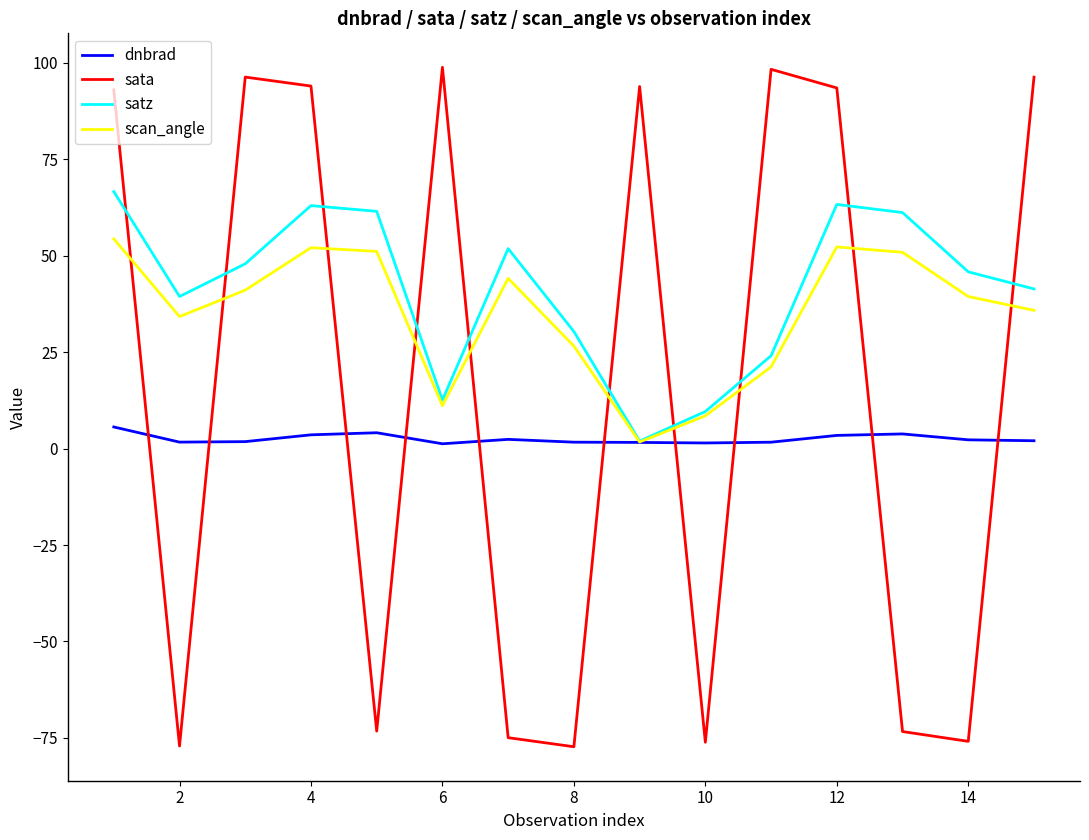

List the series in order of their peak value, highest first.

sata, satz, scan_angle, dnbrad